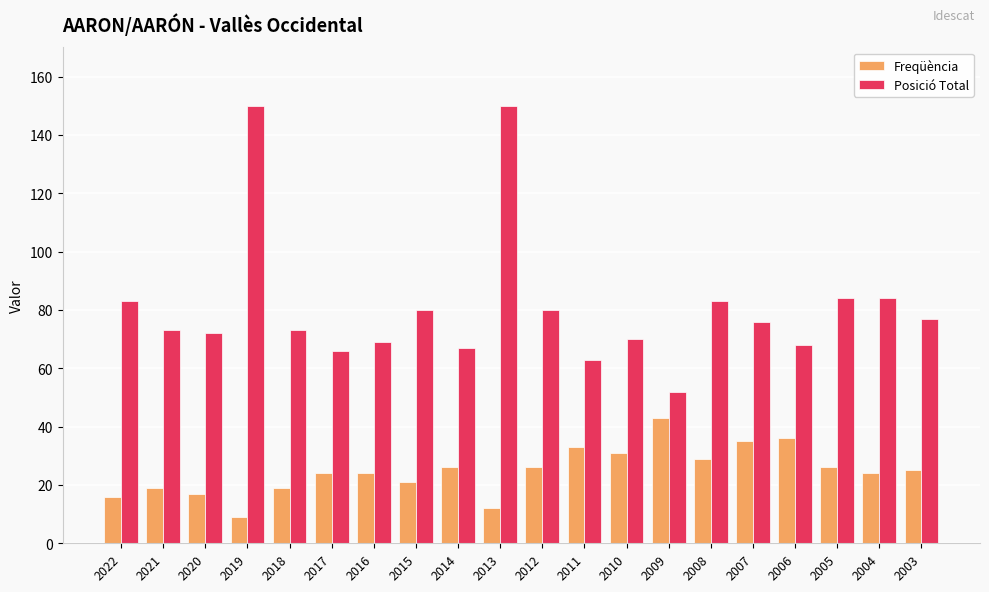

How many categories are shown in the chart?

20